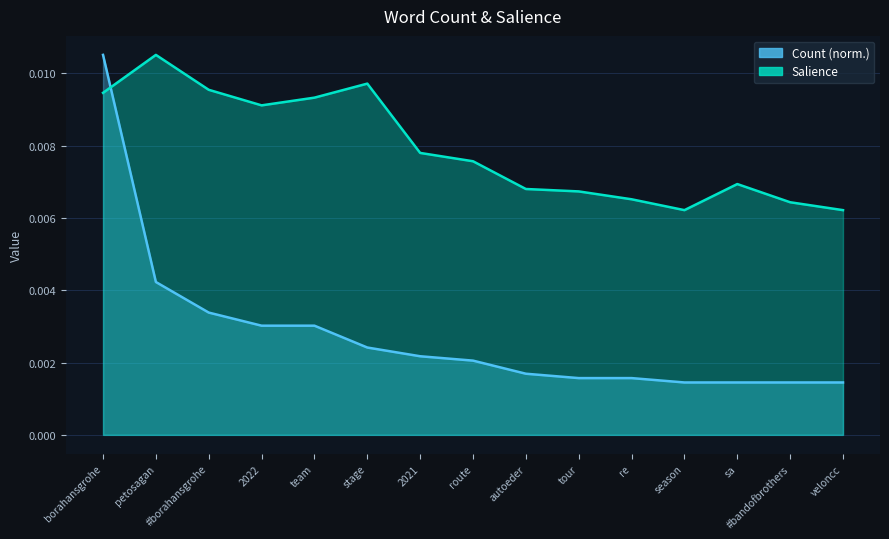

True or false: Count and Salience cross at least once.

True